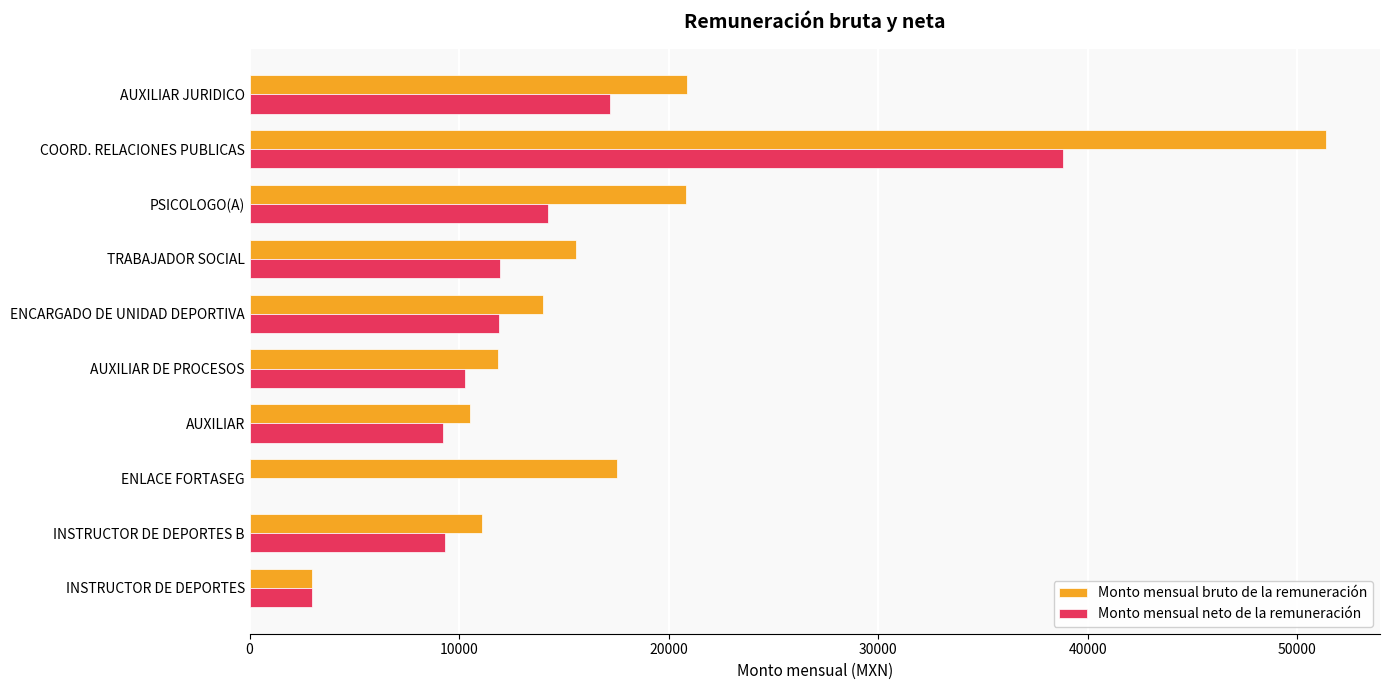

Which series changed the most between PSICOLOGO(A) and ENLACE FORTASEG?

Monto mensual neto de la remuneración